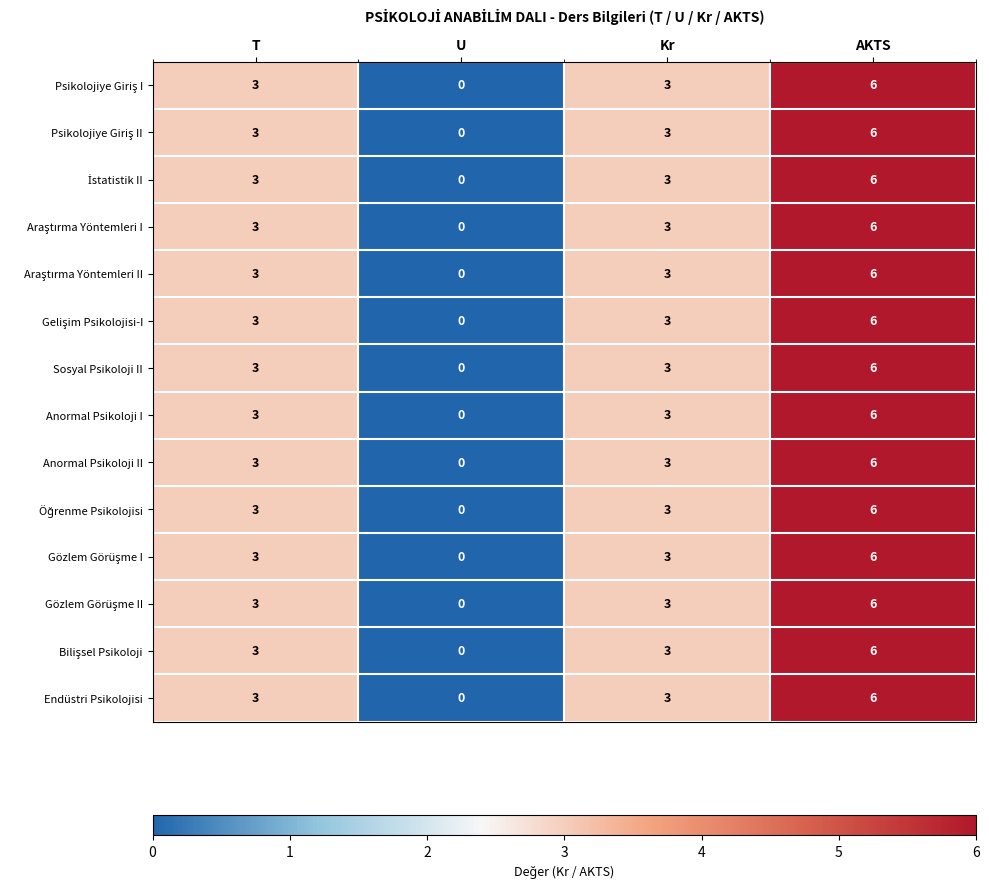

What is the sum of all Anormal Psikoloji II values?

12